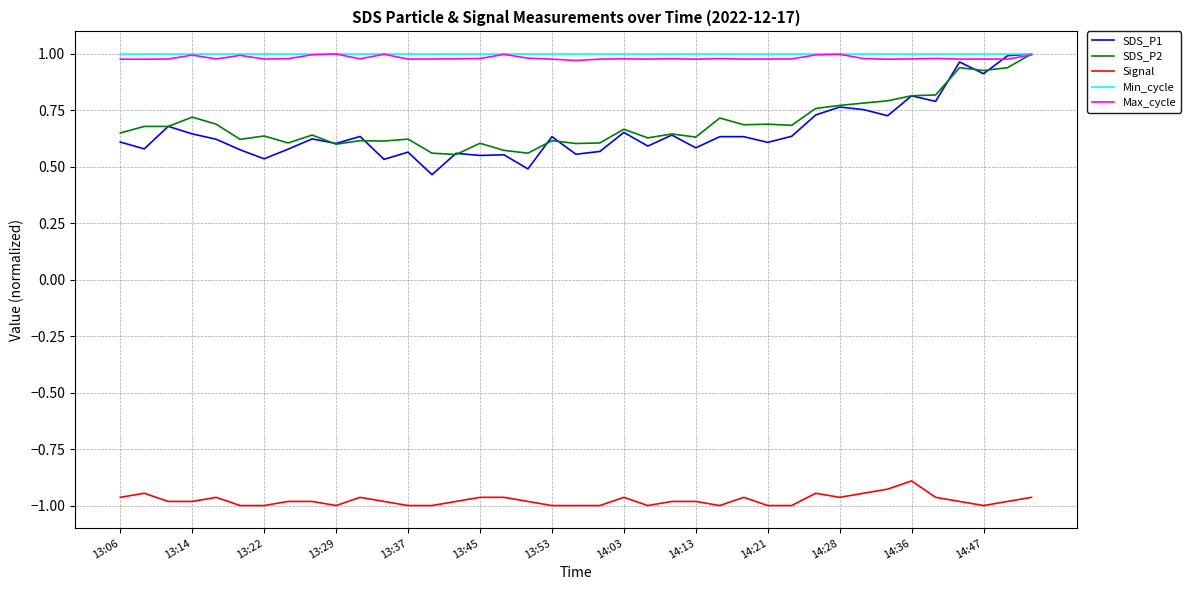

Which series has the widest spread of values?

SDS_P1